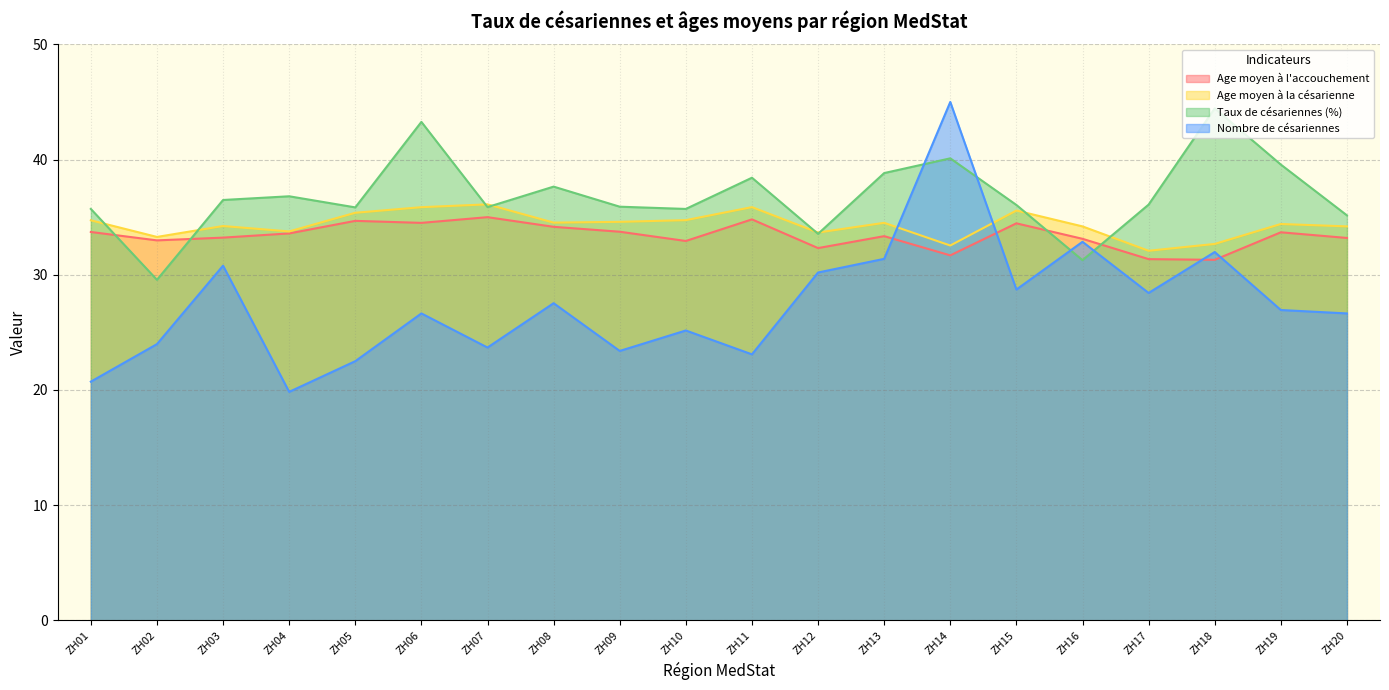

Where is Taux de césariennes (%) nearest to the value 37?

ZH04